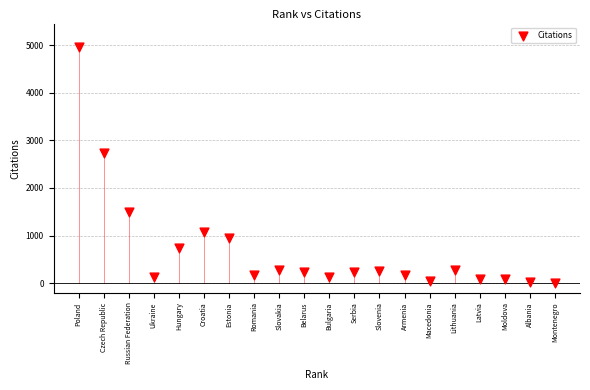

What Y value in the scatter plot is closest to 2483?

2732